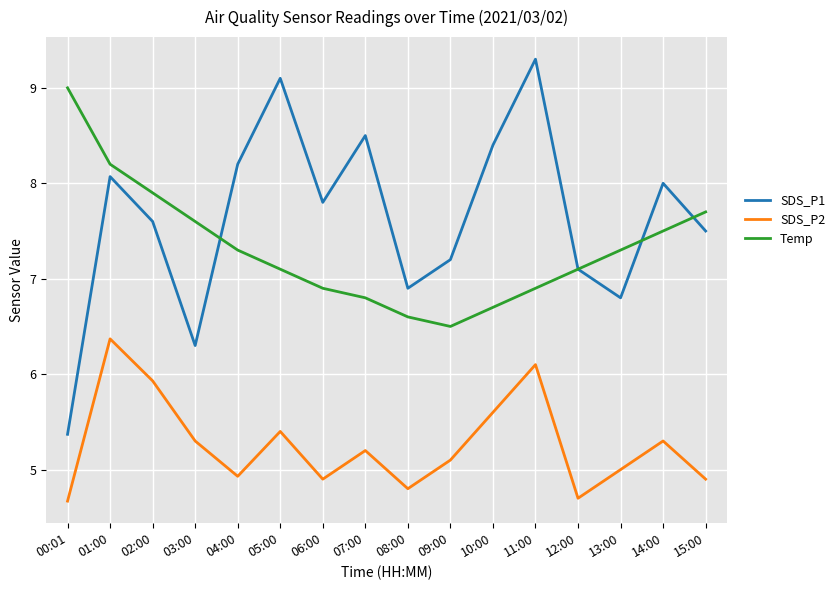

How many lines are shown in the chart?

3